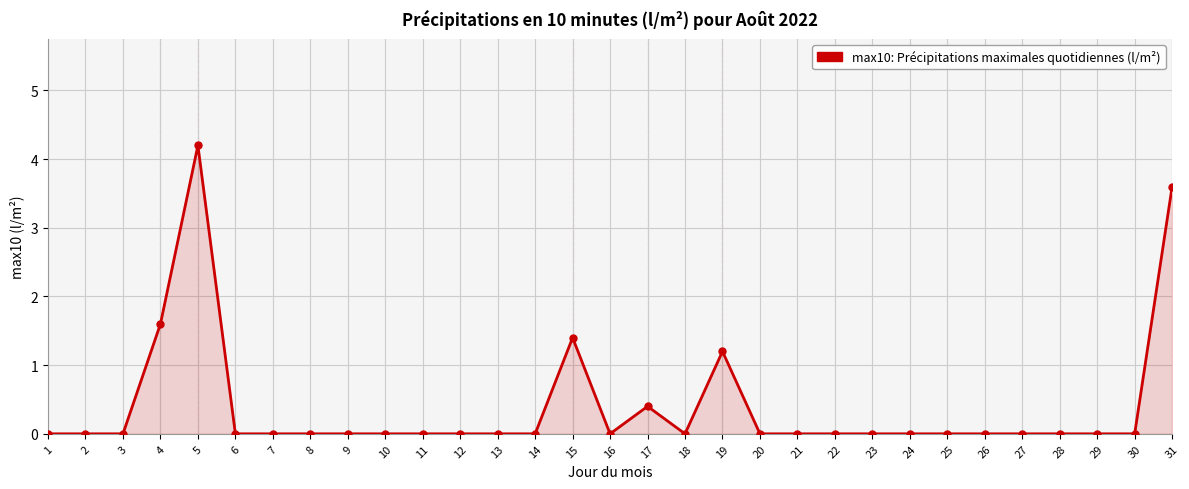

How many lines are shown in the chart?

1